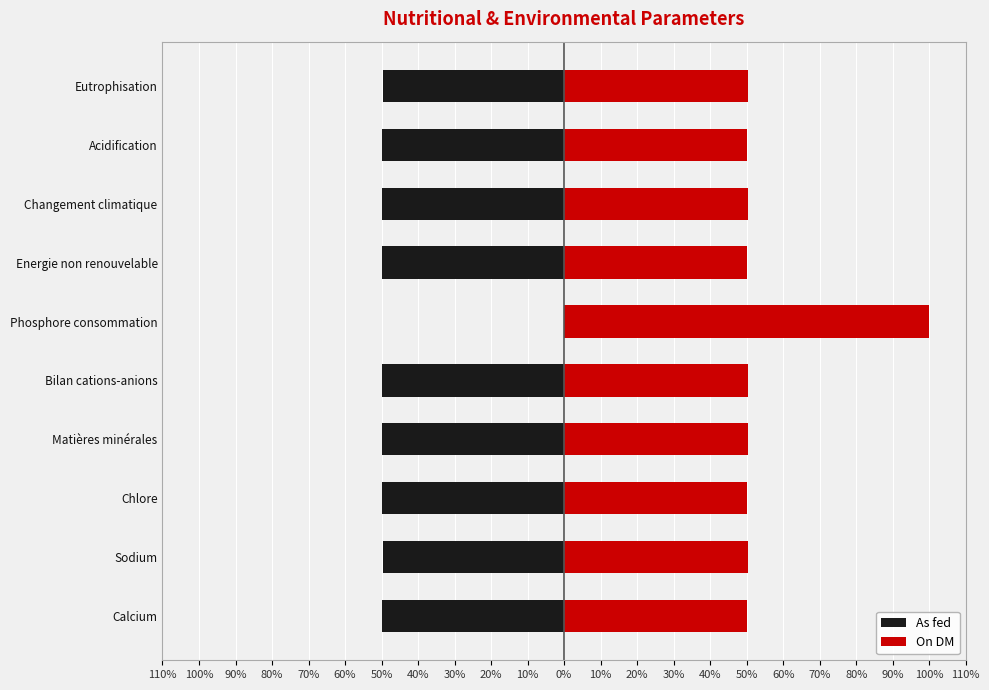

Which series changed the most between Phosphore consommation and Energie non renouvelable?

On DM